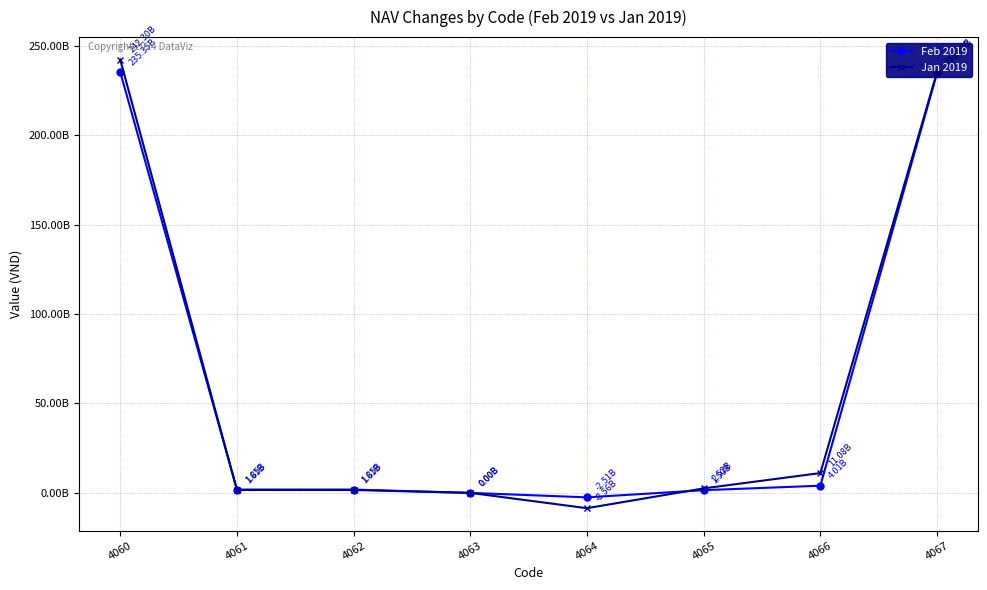

Is it true that Jan 2019 equals 1613570883 at 4061?

True